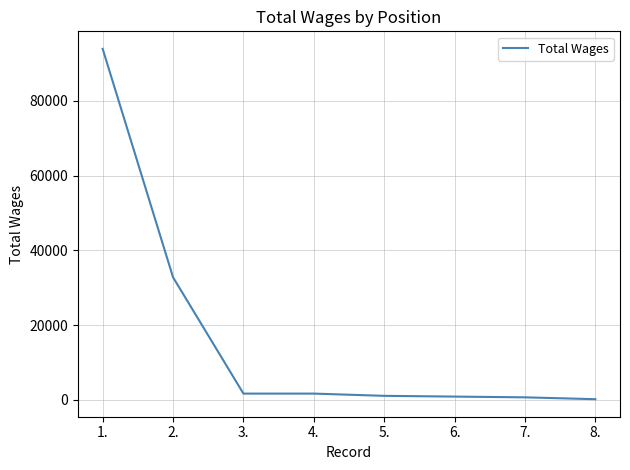

What is the maximum value shown in the chart?

93951